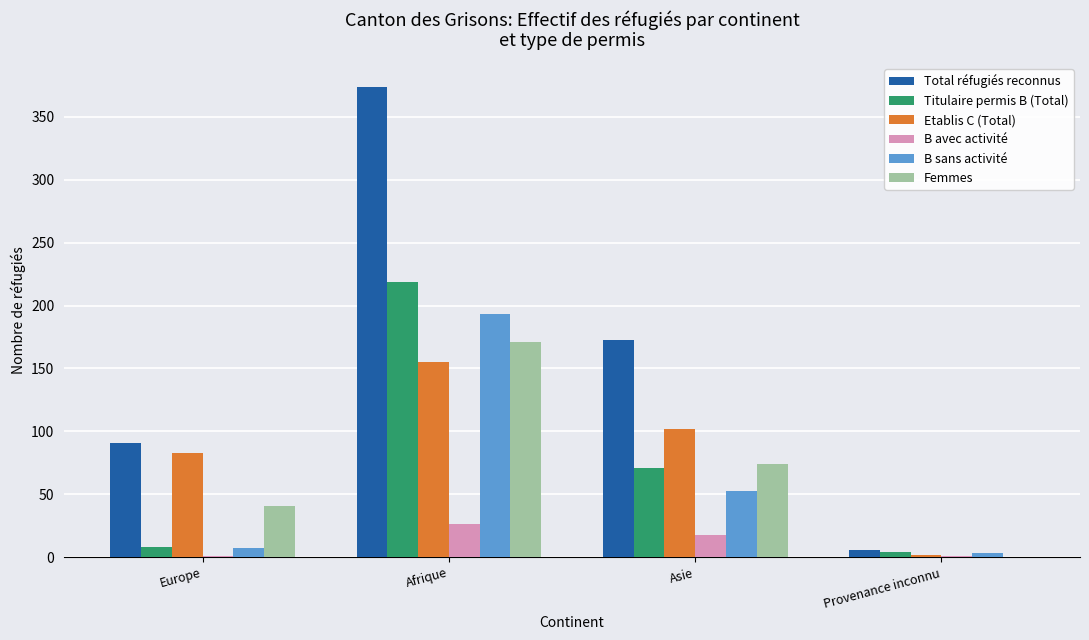

Is the value of B avec activité at Afrique greater than the value of Total réfugiés reconnus at Europe?

No